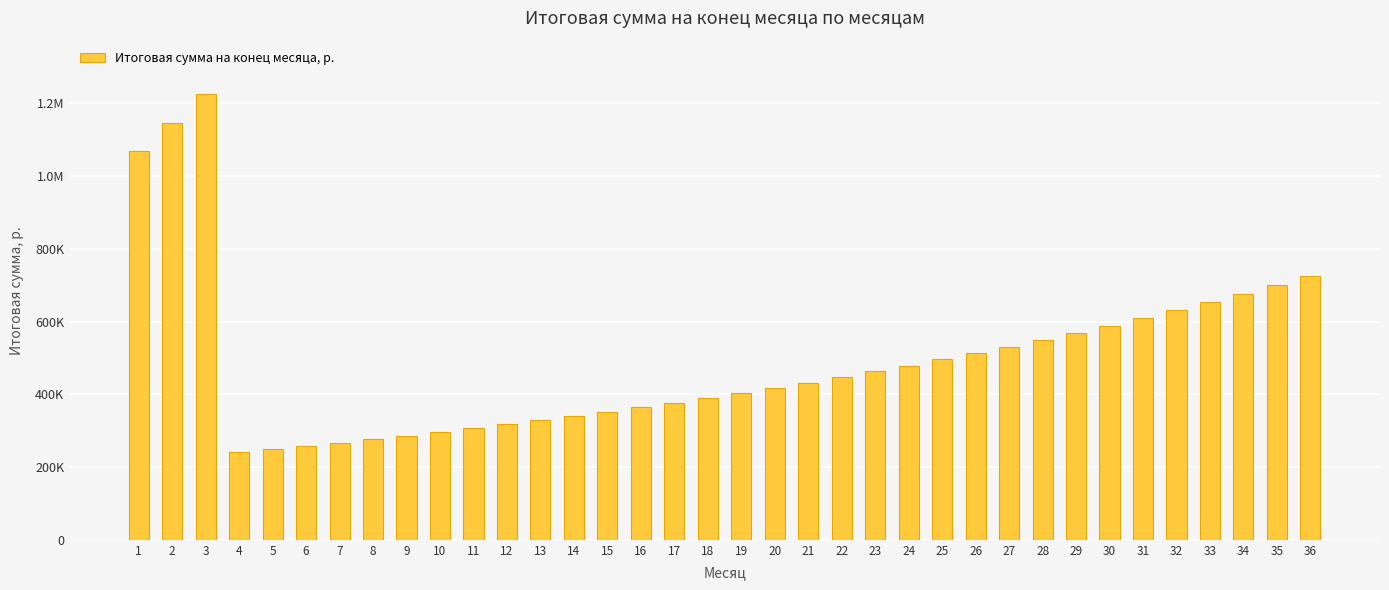

List the labels in order of value, smallest first.

4, 5, 6, 7, 8, 9, 10, 11, 12, 13, 14, 15, 16, 17, 18, 19, 20, 21, 22, 23, 24, 25, 26, 27, 28, 29, 30, 31, 32, 33, 34, 35, 36, 1, 2, 3